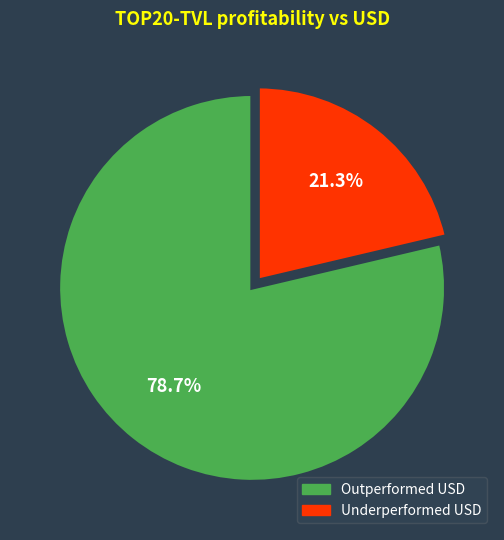

To the nearest percent, what is the average slice percentage?

50%